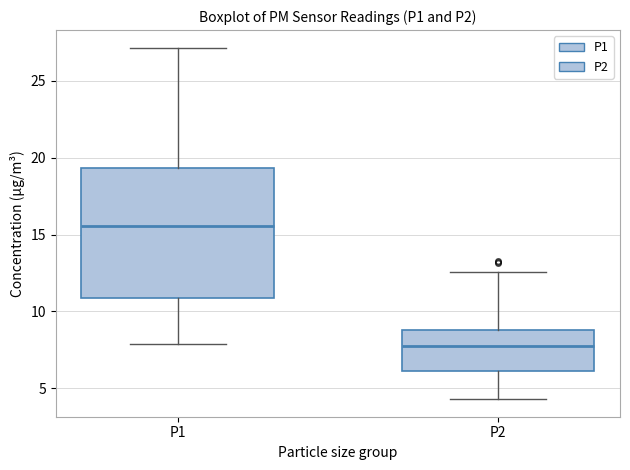

Which box has the lowest median line?

P2